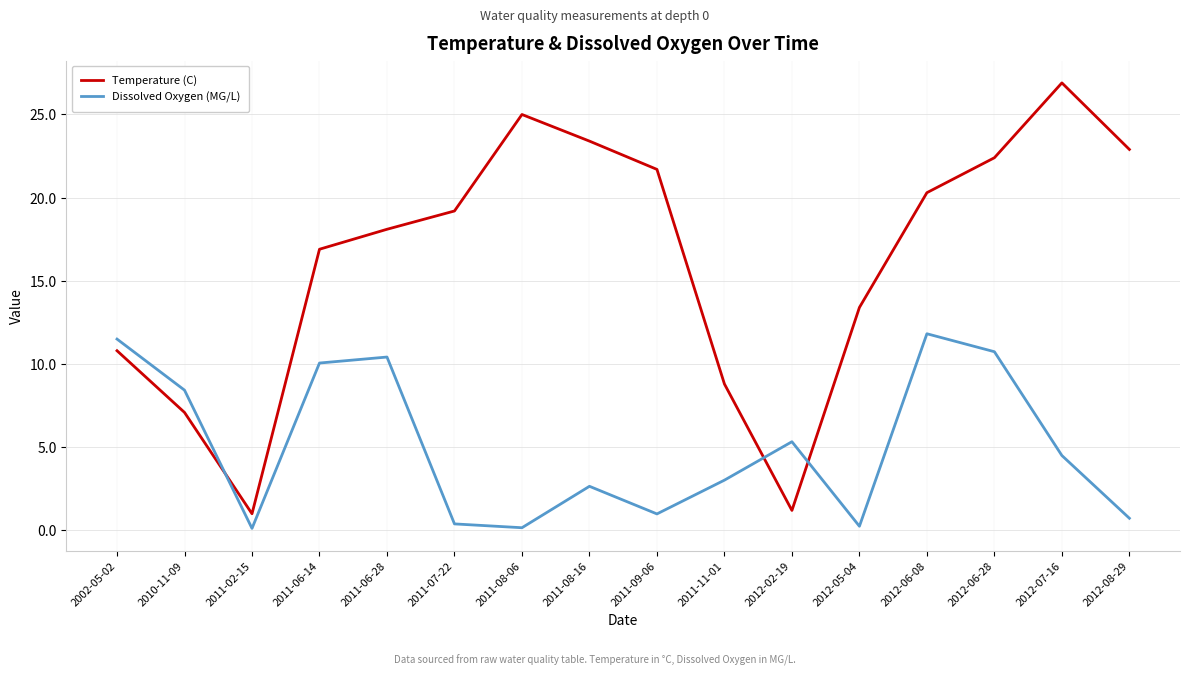

How many intersections are there between Temperature (C) and Dissolved Oxygen (MG/L)?

3